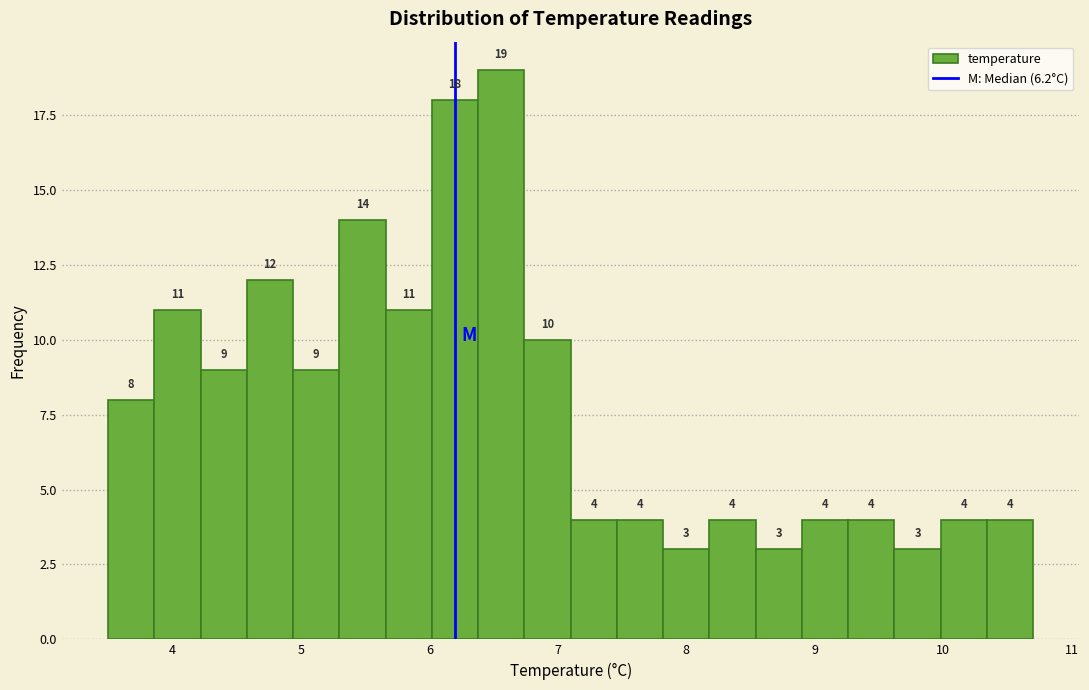

Around what value on the x-axis is the tallest bar? Give the approximate position of its centre, as read against the axis.

6.6